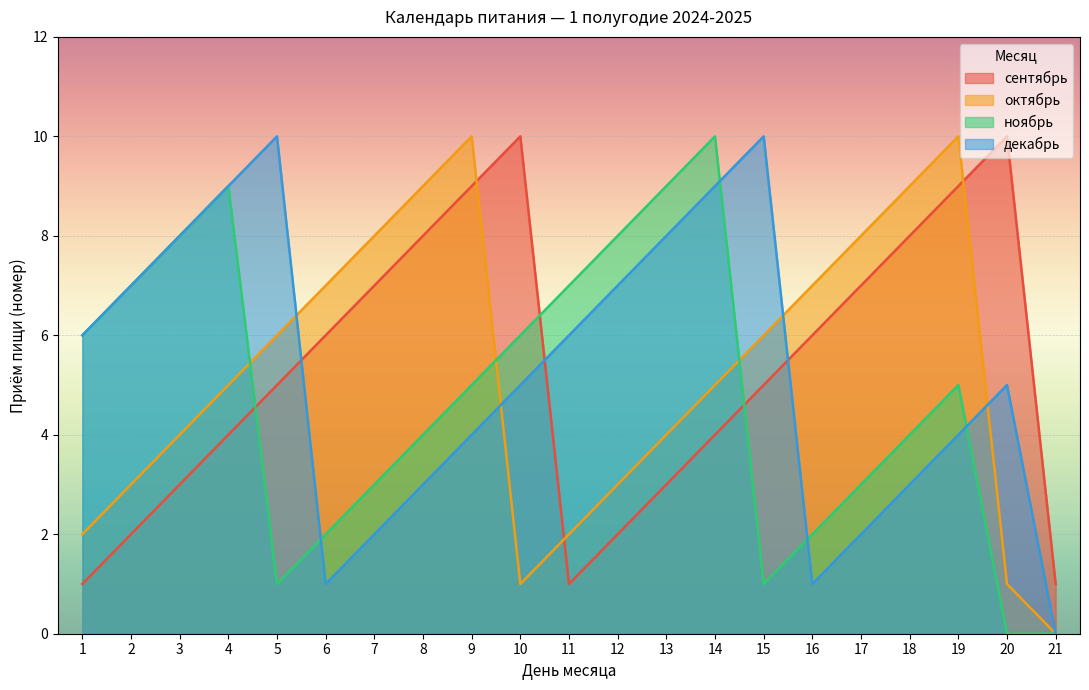

Where do декабрь and ноябрь first cross each other?

5 and 6